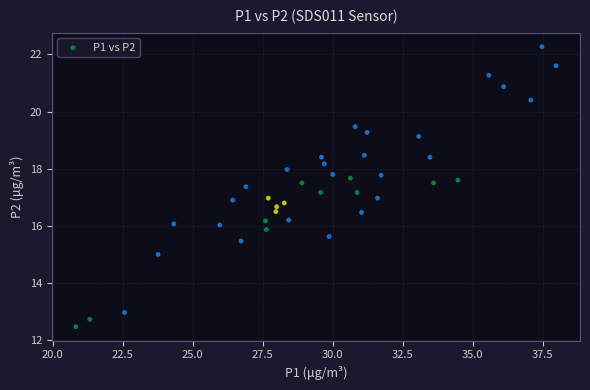

What is the range of Y values (max minus min)?

9.8